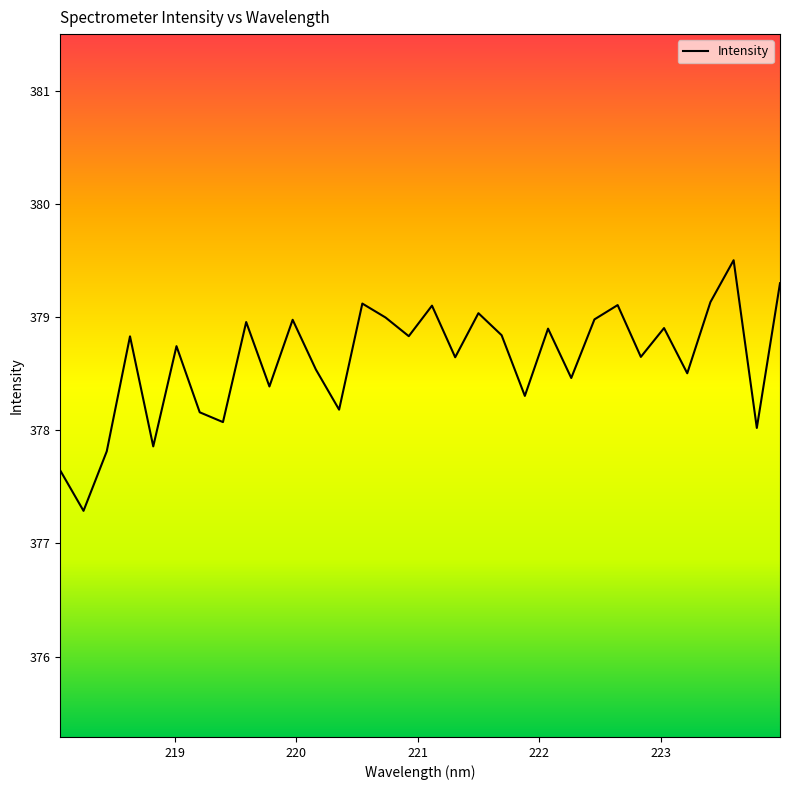

What is the greatest value displayed?

379.5